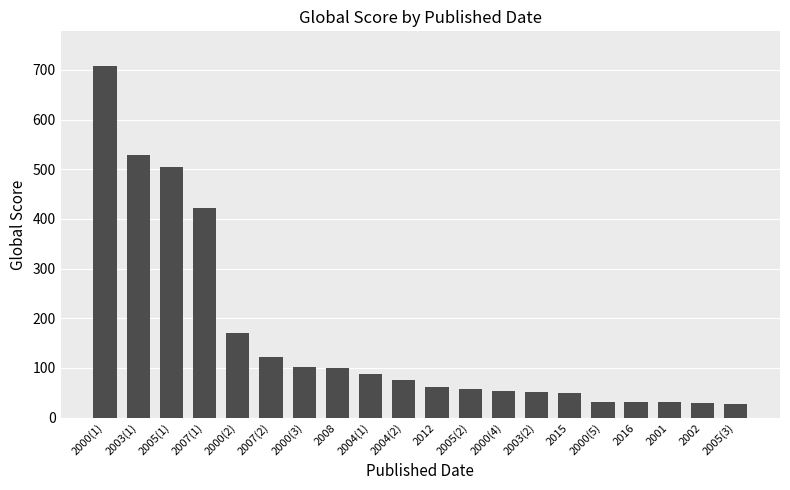

Count the number of categories in the chart.

20